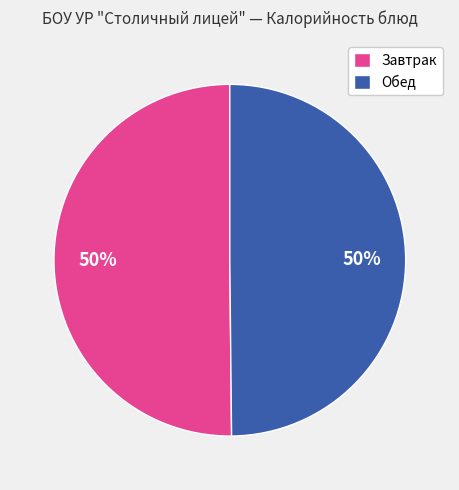

What is the ratio of the value at Завтрак to the value at Обед?

1.0